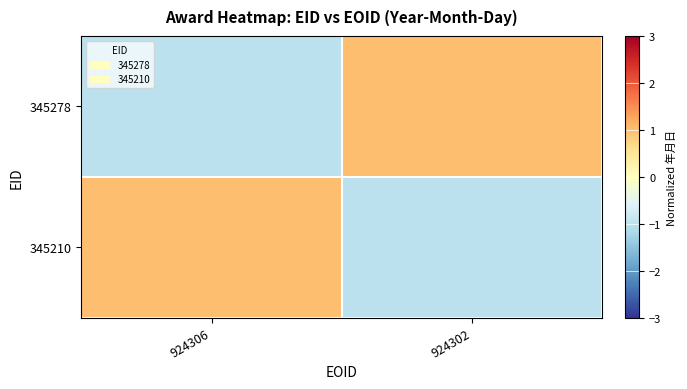

Reading right to left, what are all the values shown in this chart?

345278: 924302=1.0	924306=-1.0
345210: 924302=-1.0	924306=1.0